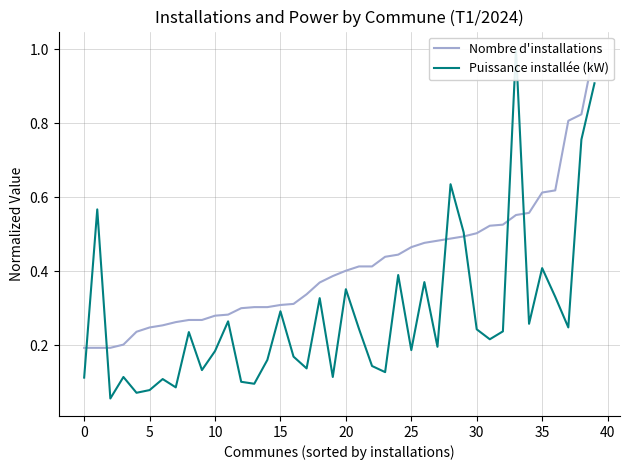

Which series ends up on top after the final intersection of Nombre d'installations and Puissance installée (kW)?

Nombre d'installations